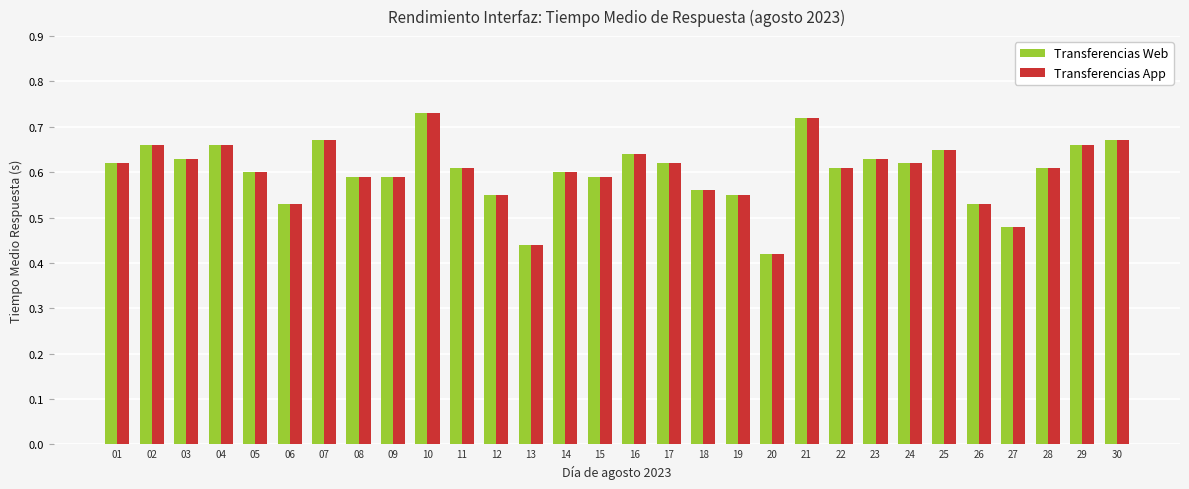

How many Transferencias Web values are between 0 and 1?

30